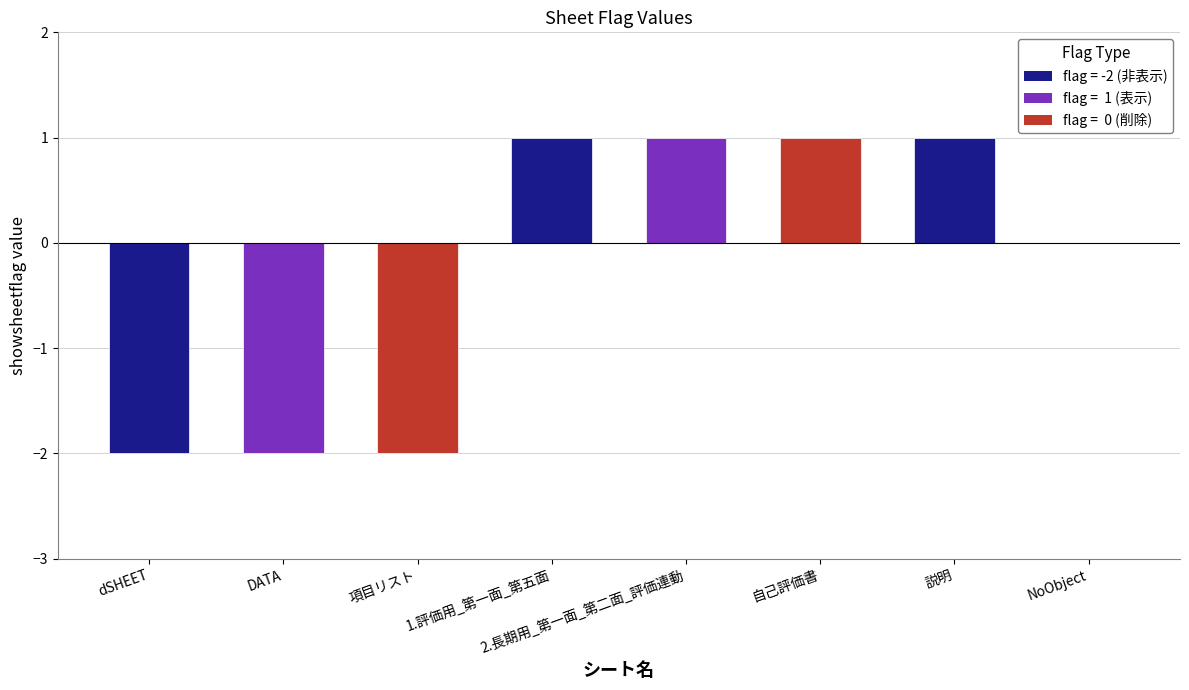

Reading right to left, transcribe all the data shown in this chart.

NoObject=0	説明=1	自己評価書=1	2.長期用_第一面_第二面_評価連動=1	1.評価用_第一面_第五面=1	項目リスト=-2	DATA=-2	dSHEET=-2